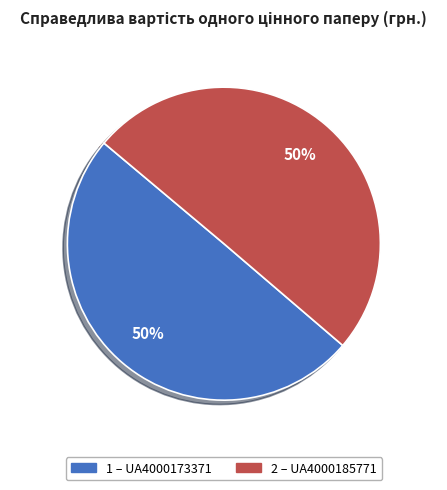

To the nearest percent, what is the average slice percentage?

50%